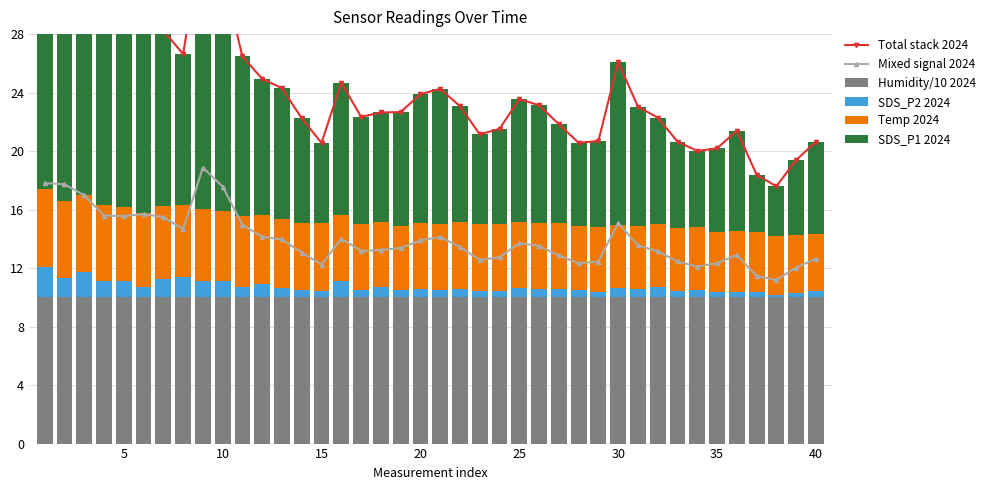

Is it true that Total stack 2024 equals 5.8 at 35?

False